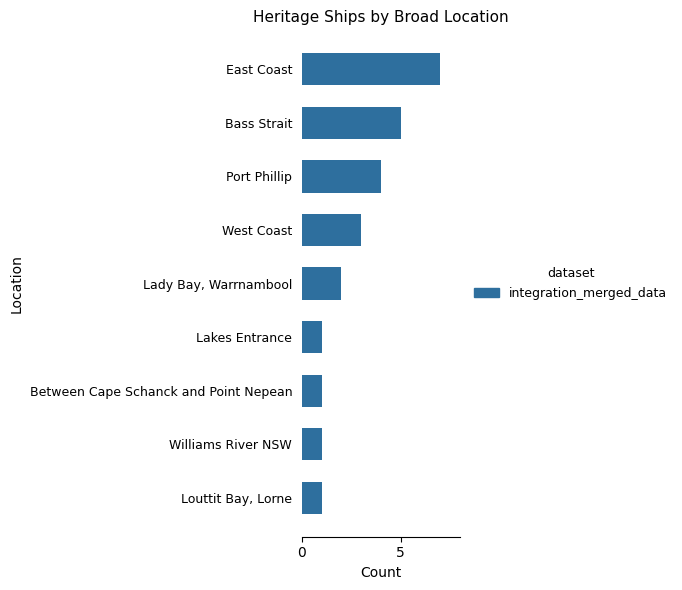

What is the maximum value shown in the chart?

7